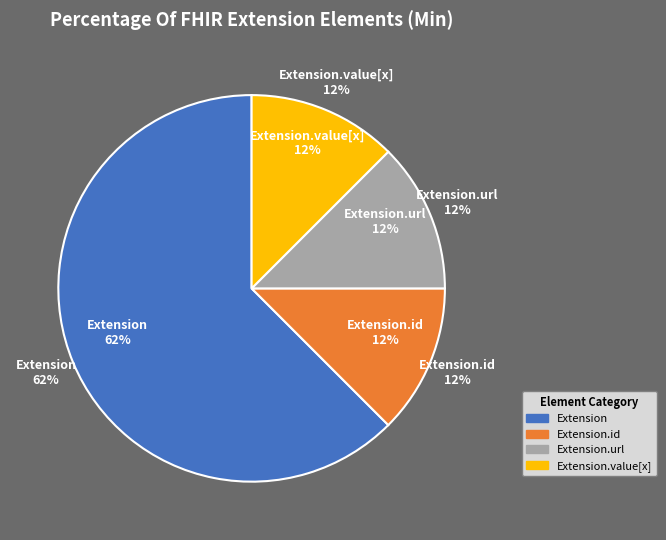

To the nearest percent, what is the difference between the largest and smallest slice percentages?

50%